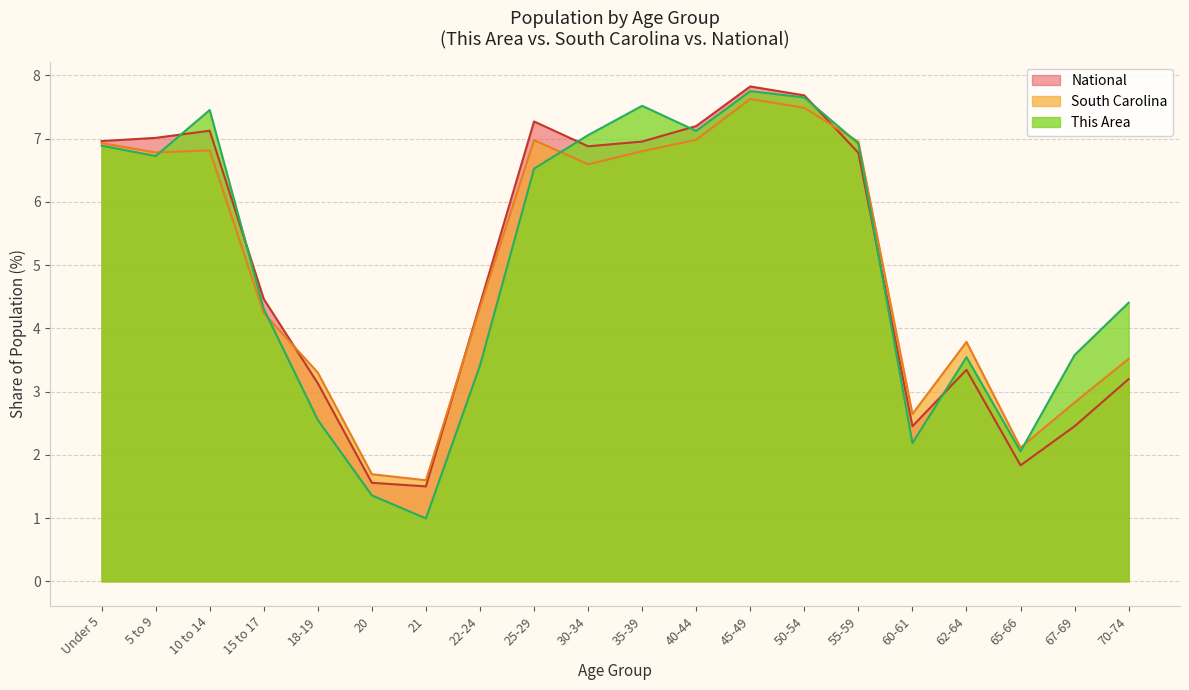

The value of National at 15 to 17 is 4.5. True or false?

True